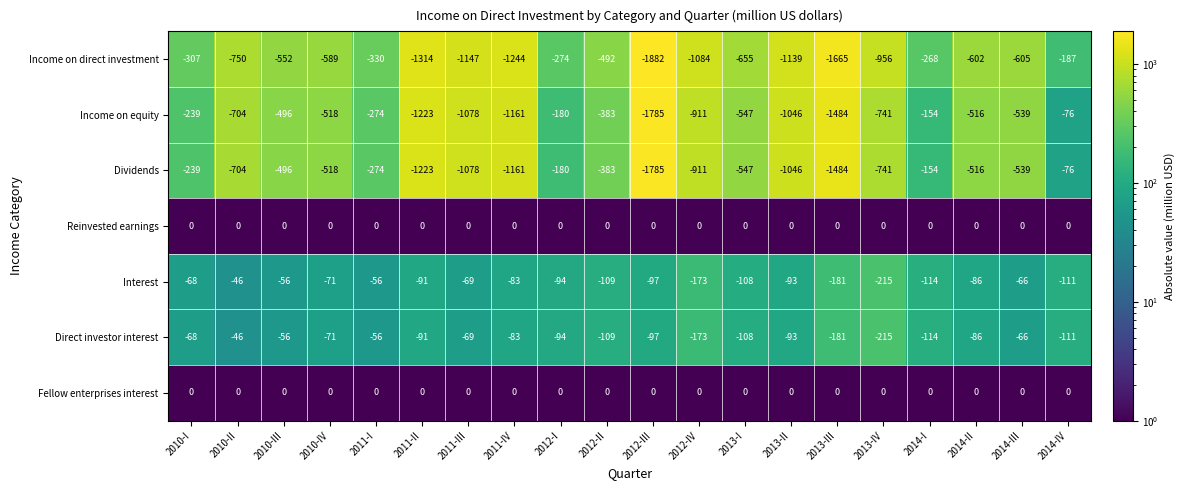

What is the spread (max minus min) of values at 2013-III?

1665